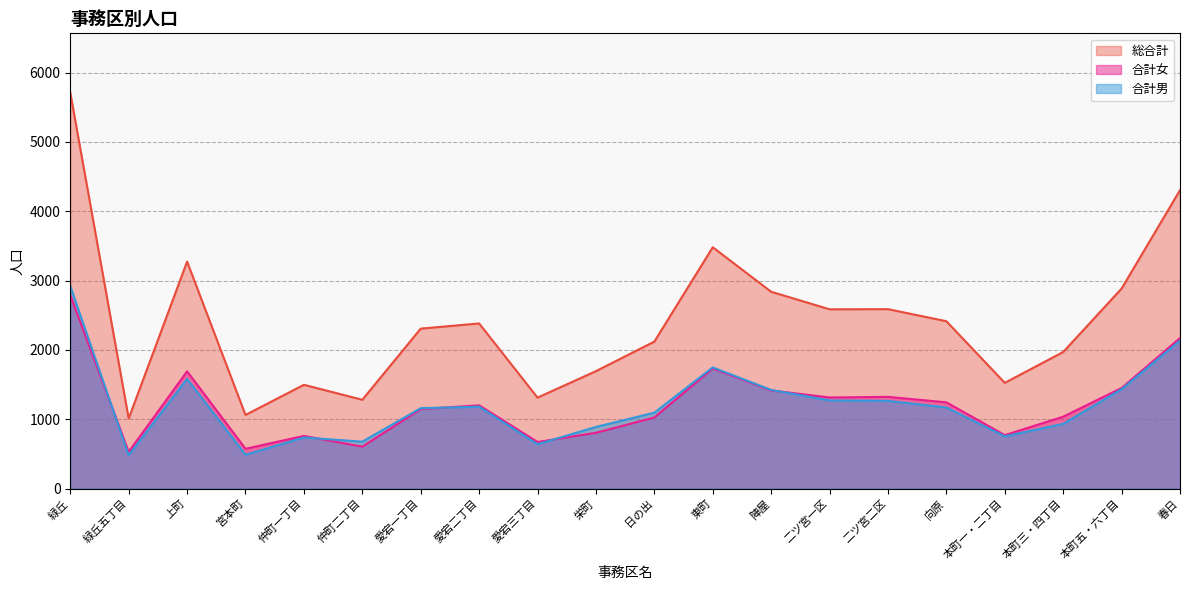

Which series has the widest spread of values?

総合計